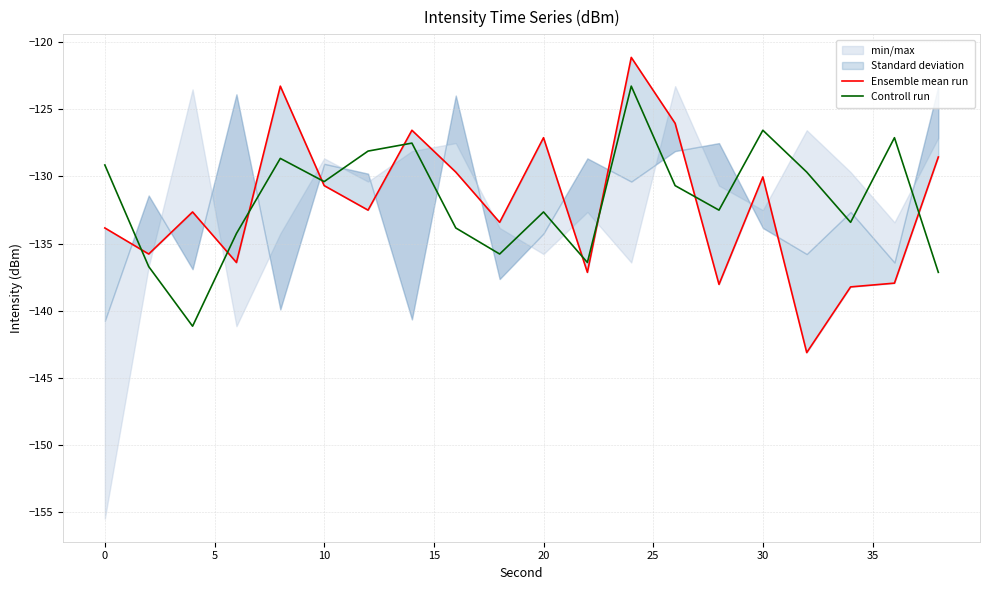

What value does the Controll run series have at 0?

-129.1